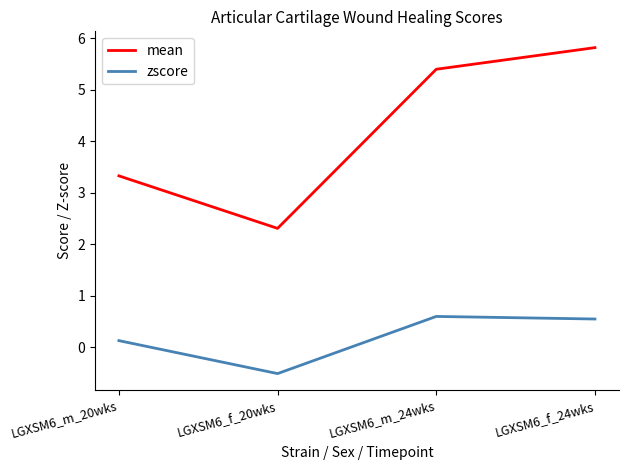

Which category has the lowest value across all series?

LGXSM6_f_20wks